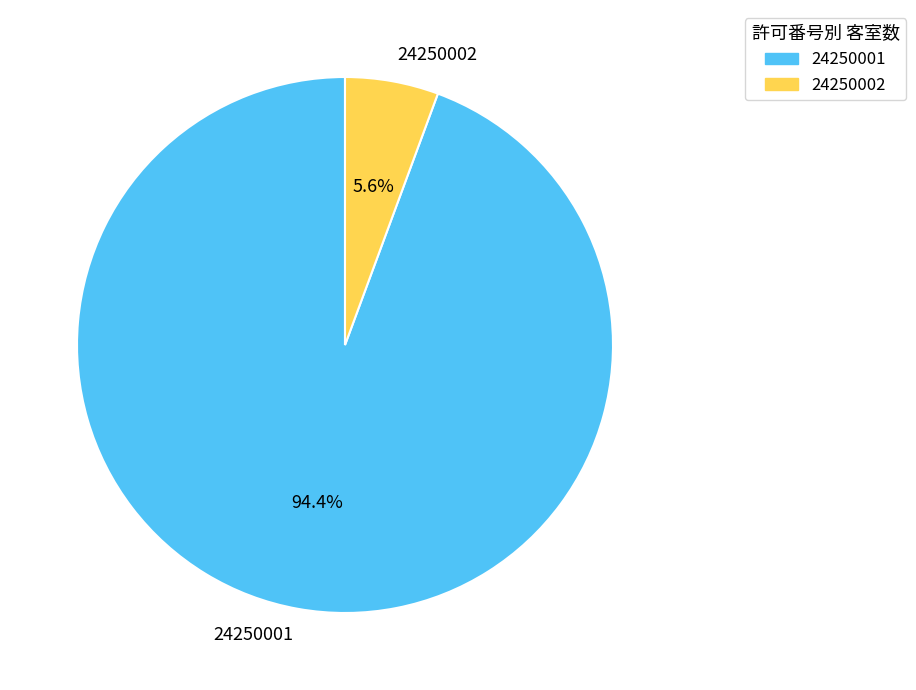

To the nearest percent, what is the difference between the 24250001 and 24250002 slice percentages?

89%